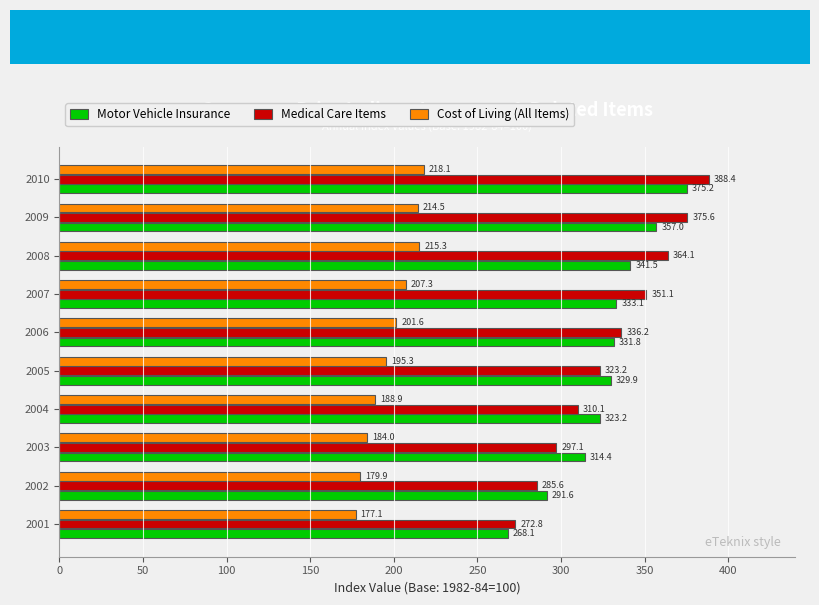

How many values in the Medical Care Items series are below 336?

5